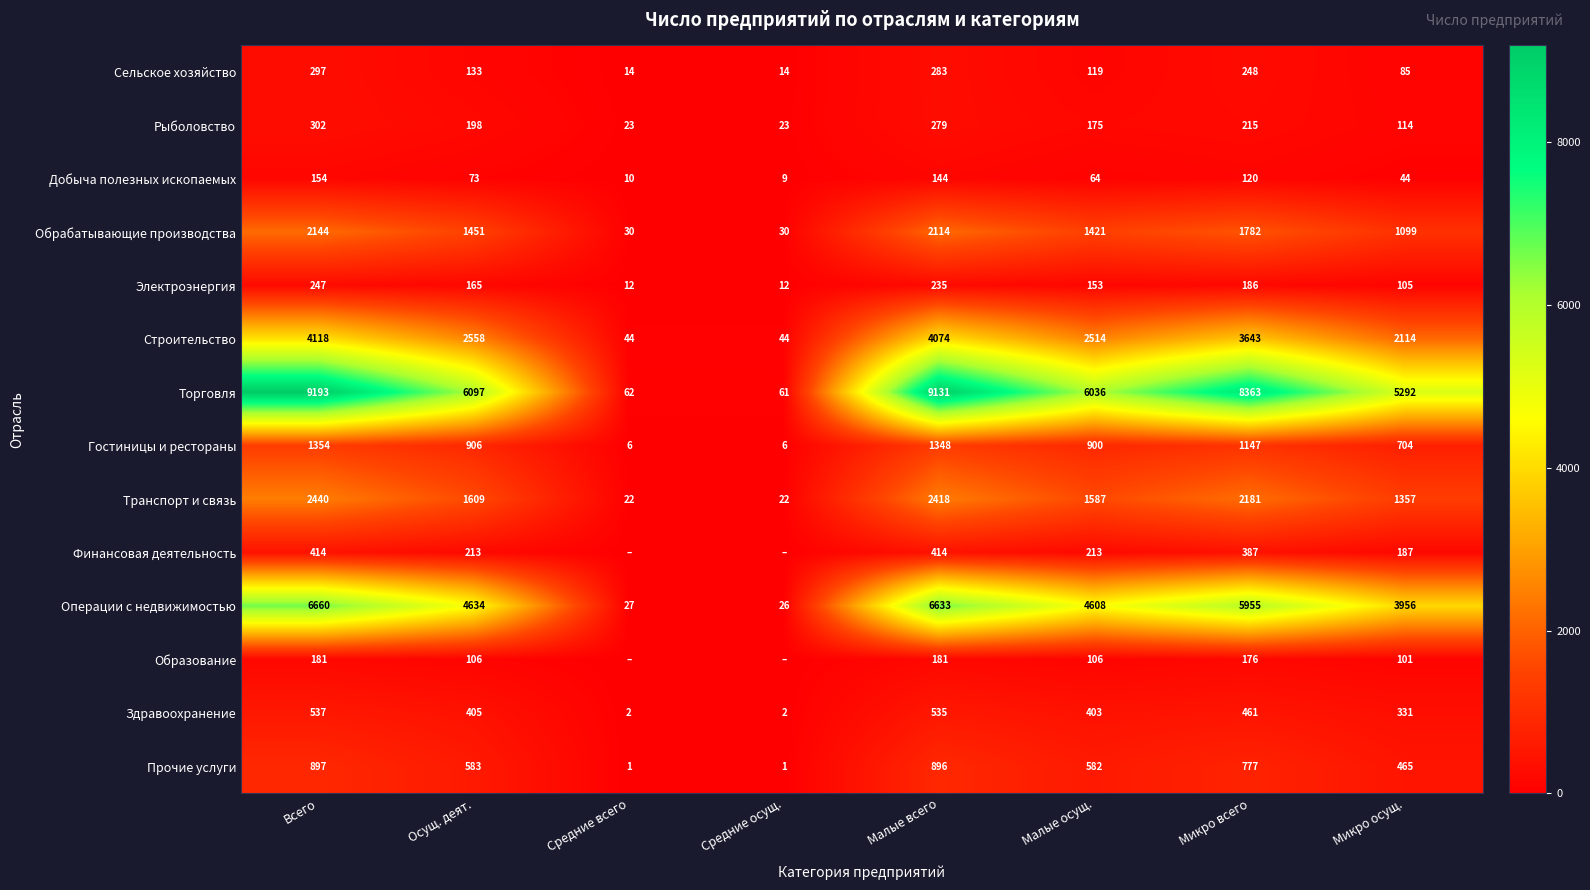

At which category is the sum across all series the highest?

Всего